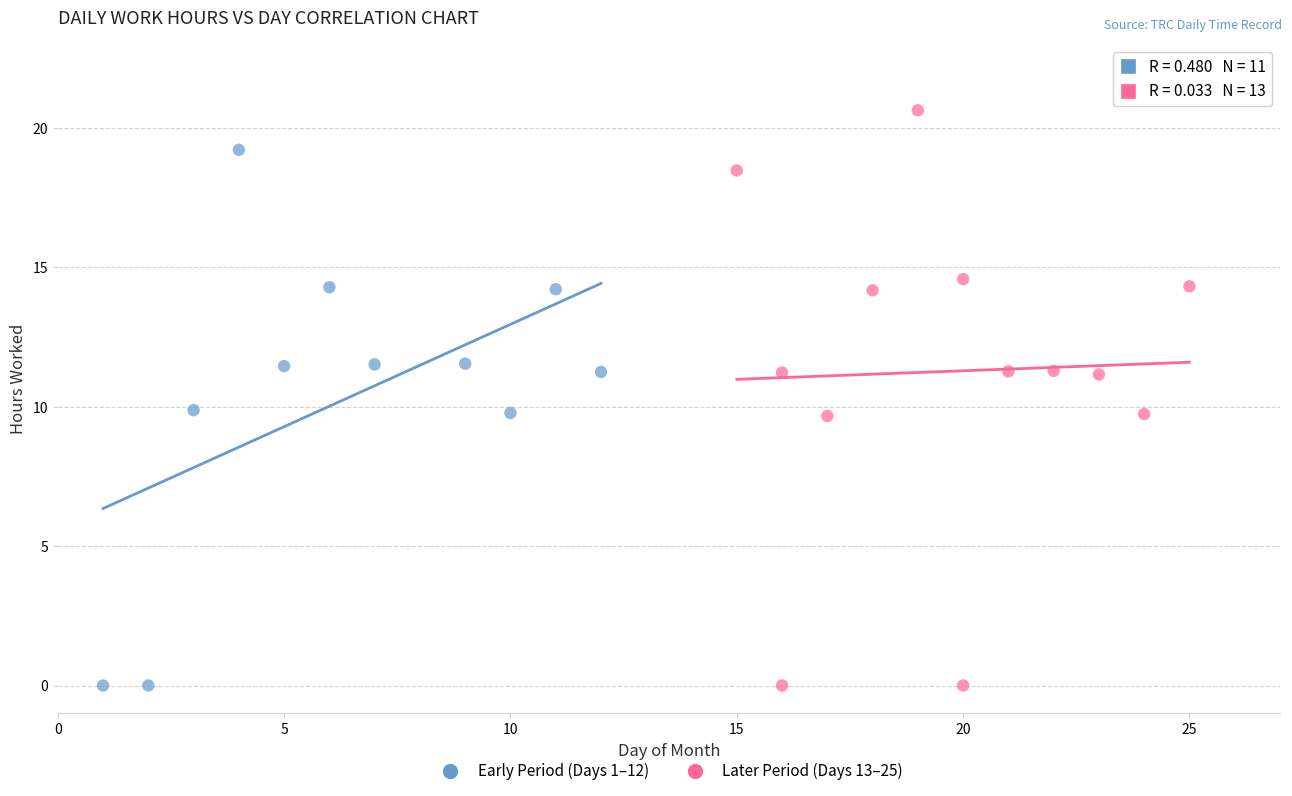

Which series has the largest Y range (max minus min)?

Later Period (Days 13–25)